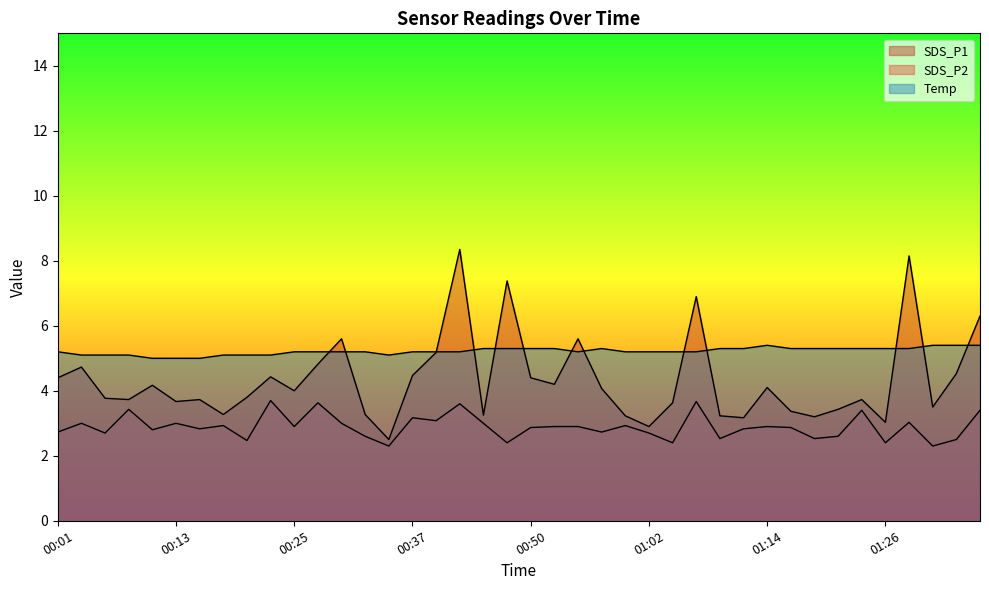

True or false: Temp and SDS_P1 cross at least once.

True